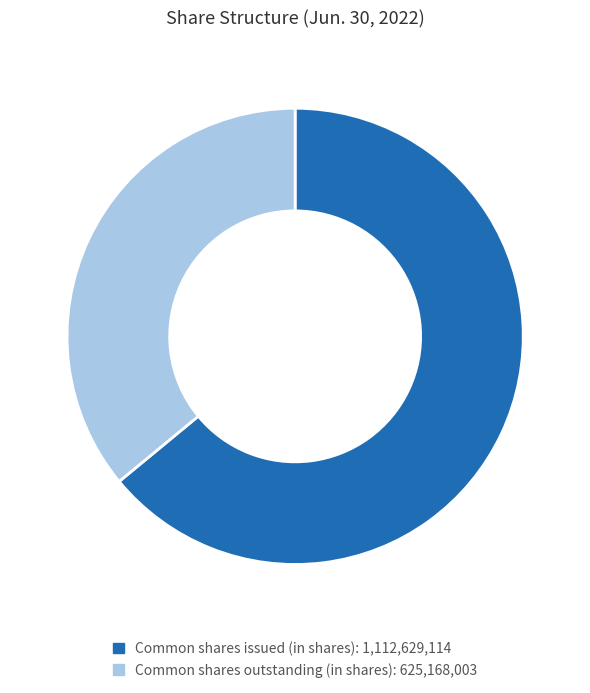

Which has a higher value, Common shares outstanding (in shares) or Common shares issued (in shares)?

Common shares issued (in shares)